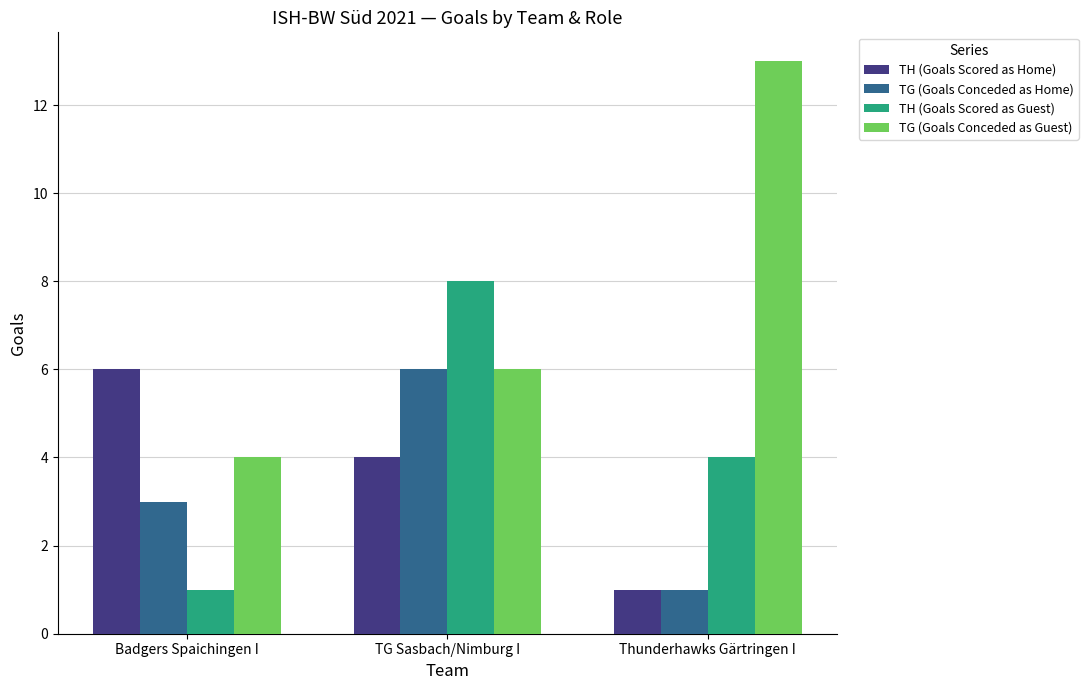

How many bars are there in each group?

4